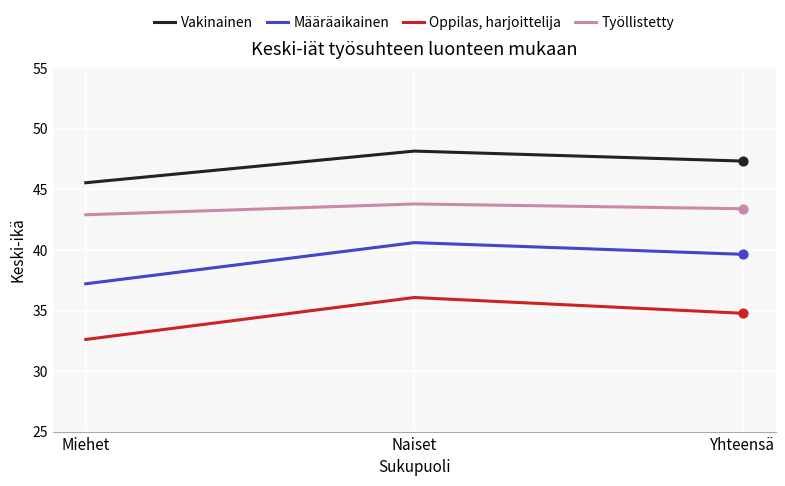

Between Miehet and Naiset, which series saw the biggest shift?

Oppilas, harjoittelija